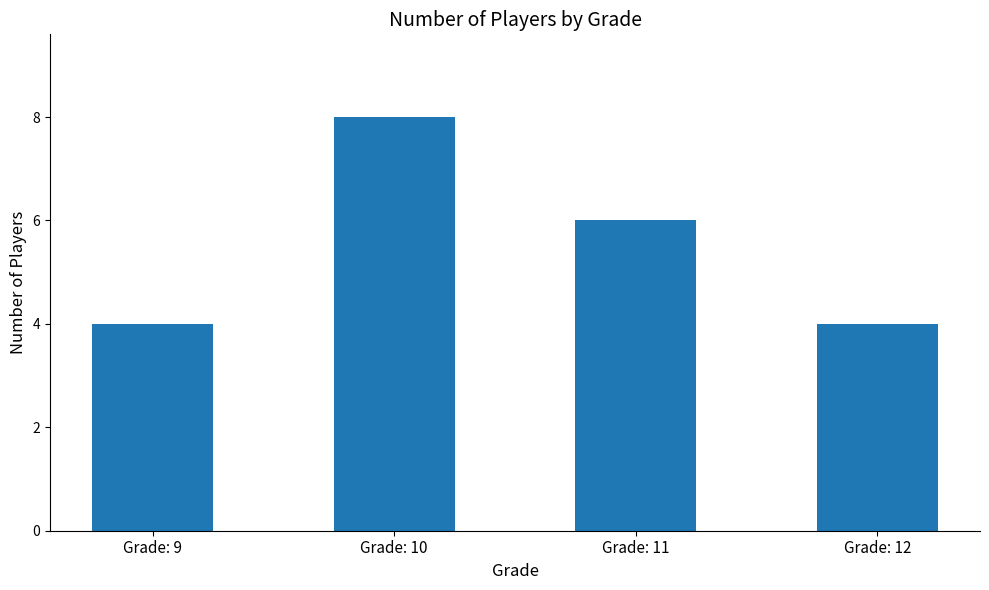

What is the value of the 1st bar from the left?

4